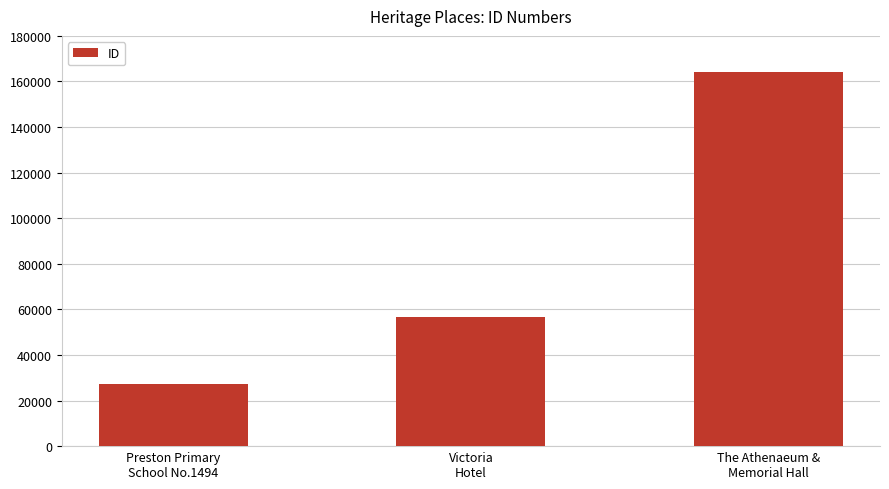

What is the change in value from Preston Primary
School No.1494 to The Athenaeum &
Memorial Hall?

+137053